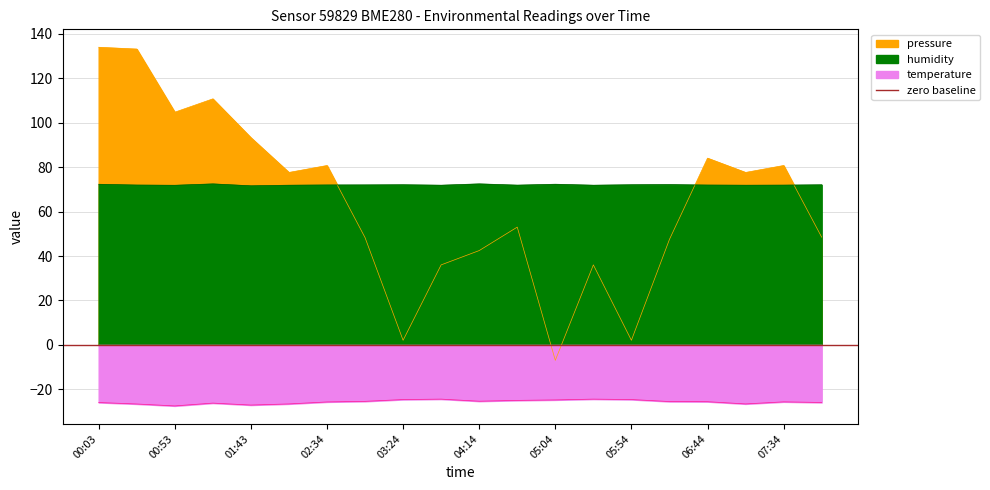

Which category has the lowest value across all series?

00:53